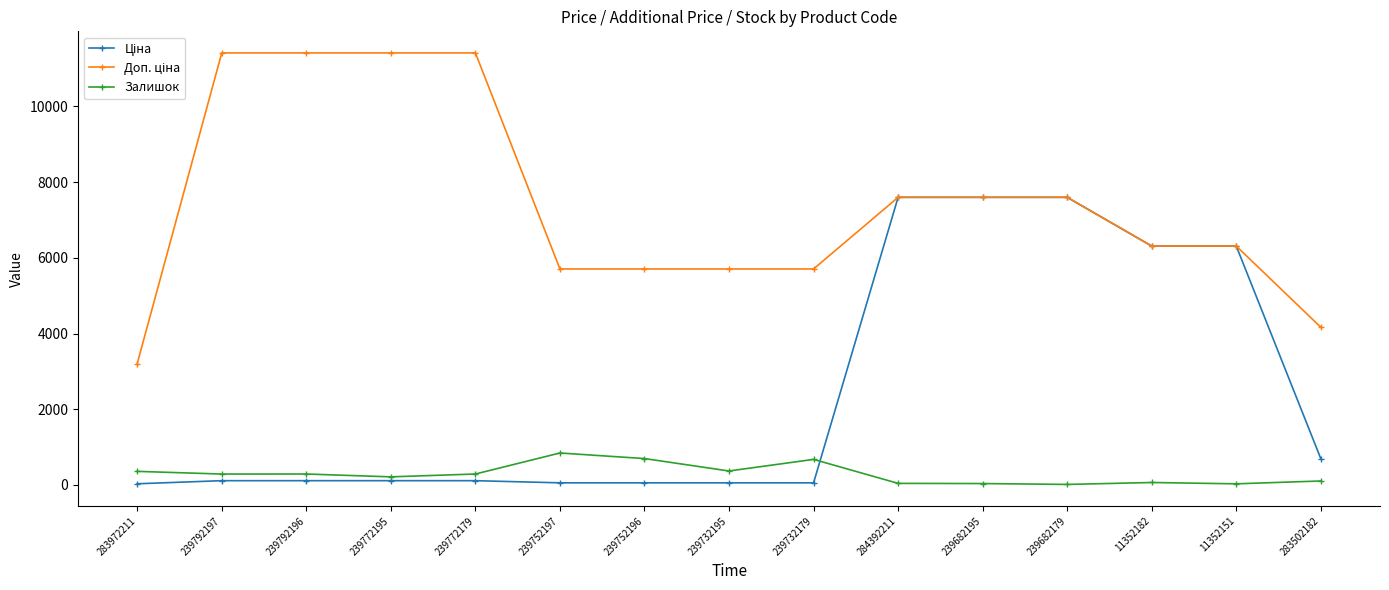

True or false: Залишок has a value of 290.0 at 239792196.

True